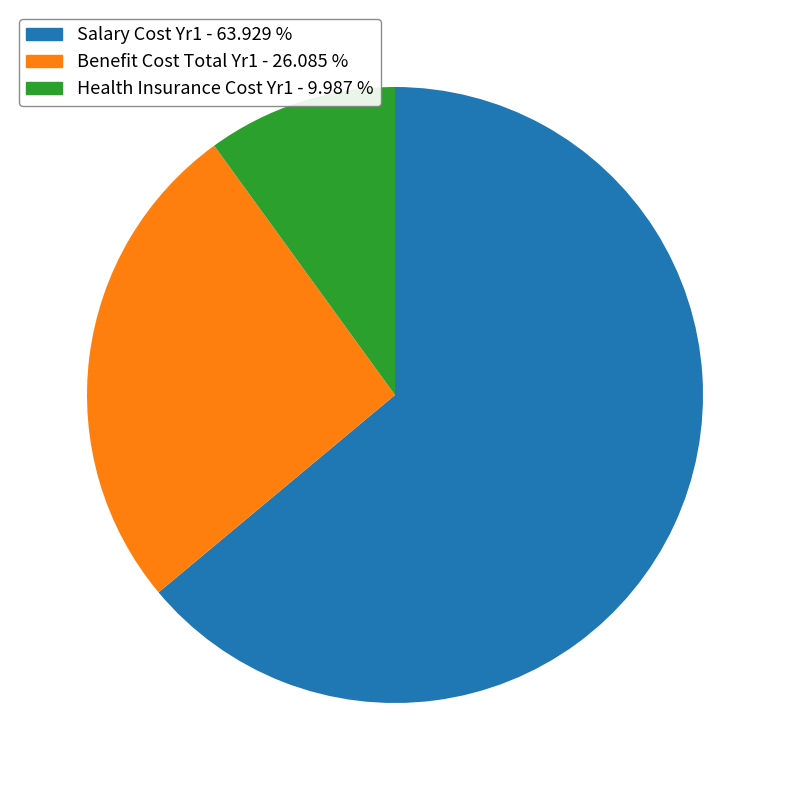

Is it true that Benefit Cost Total Yr1 is 35% of the pie?

False